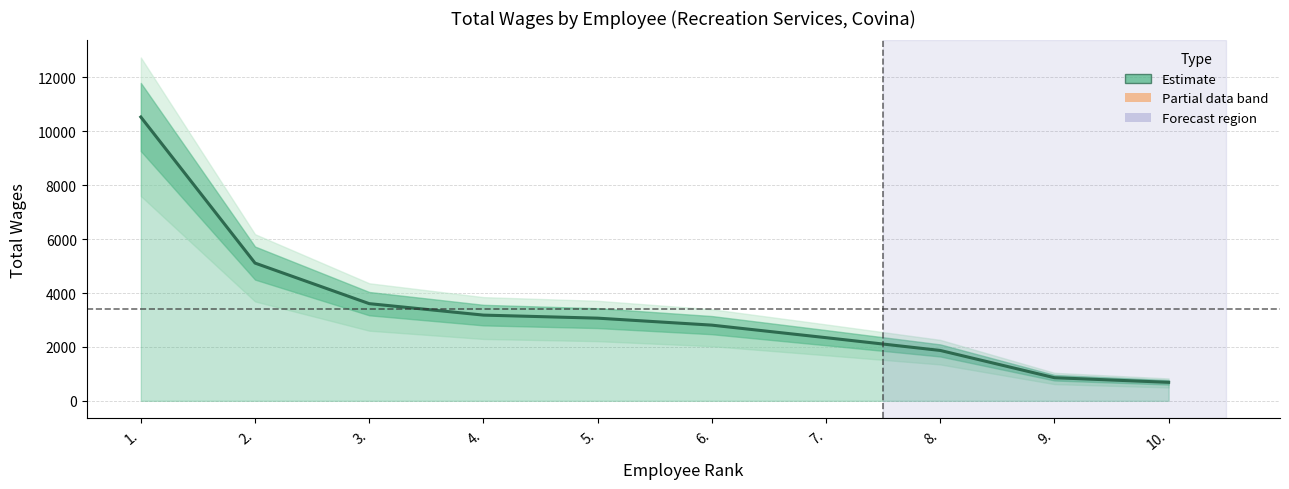

What position from the right is 1.?

10